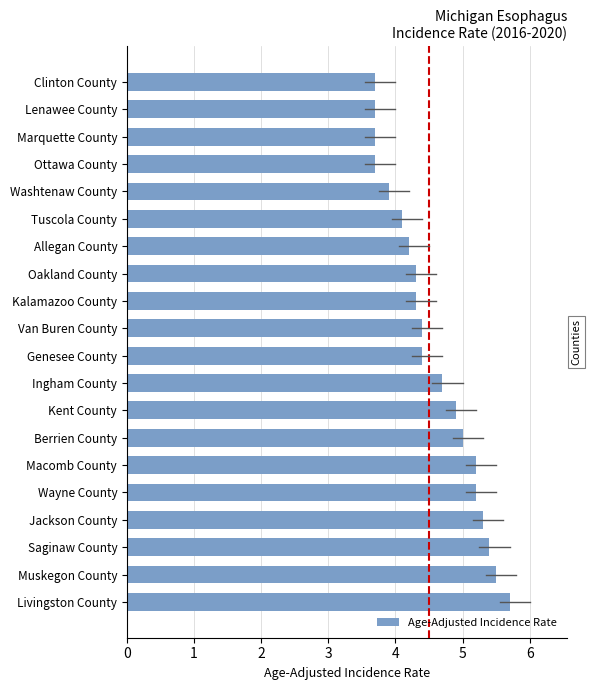

Read the value at Clinton County.

3.7